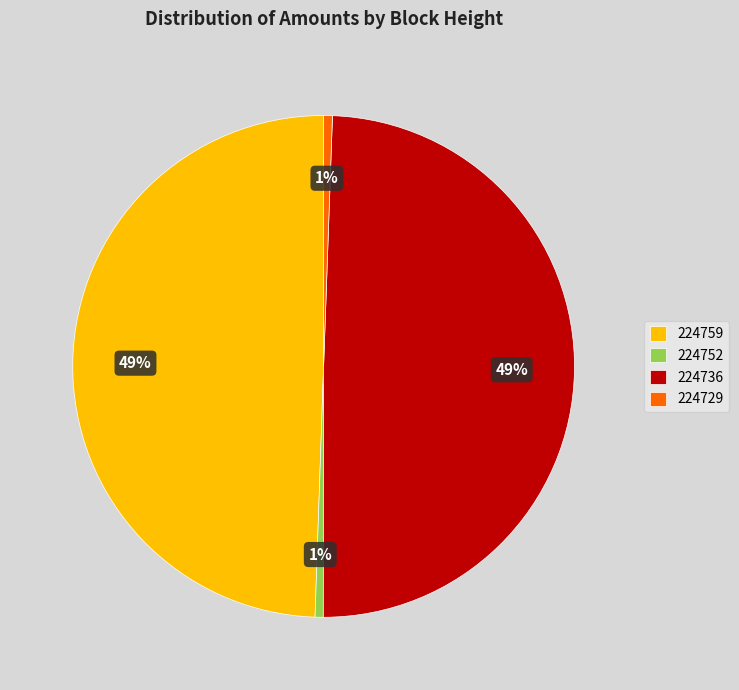

How many segments does this pie chart have?

4